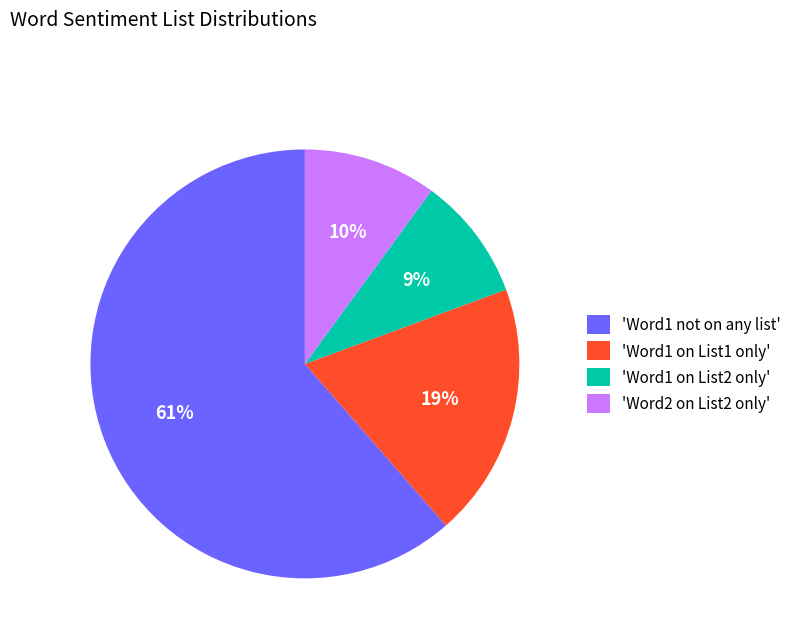

To the nearest percent, what is the average slice percentage?

25%